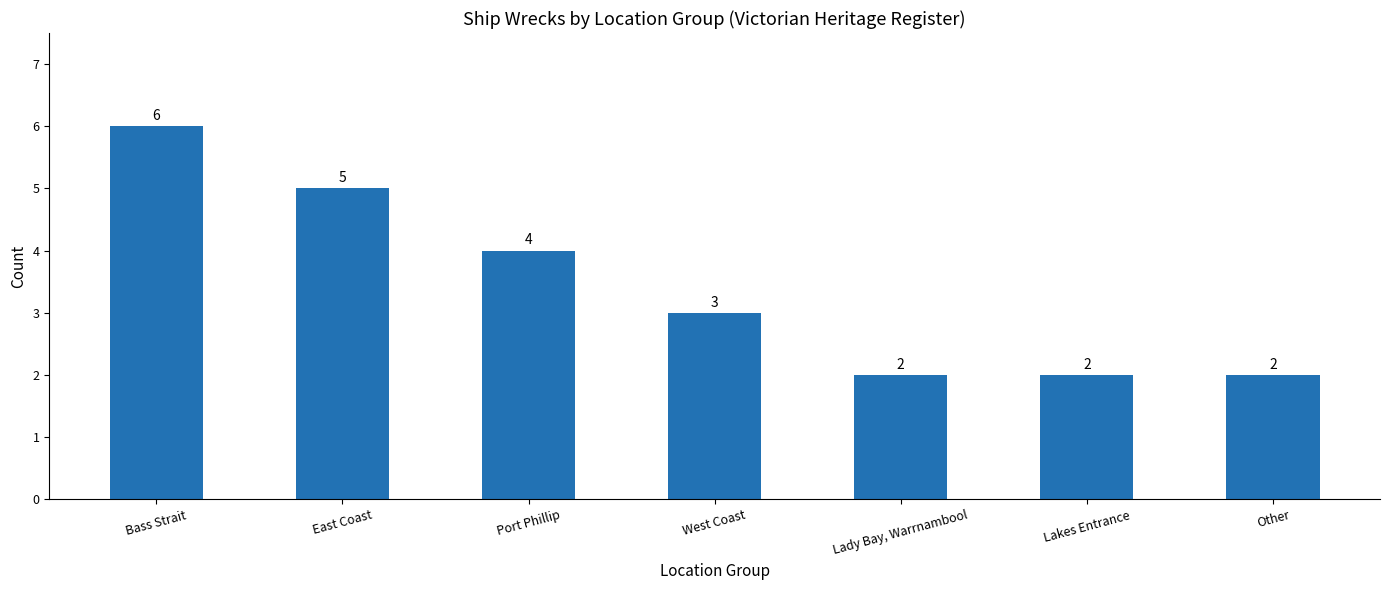

What is the difference between the second highest and minimum values?

3